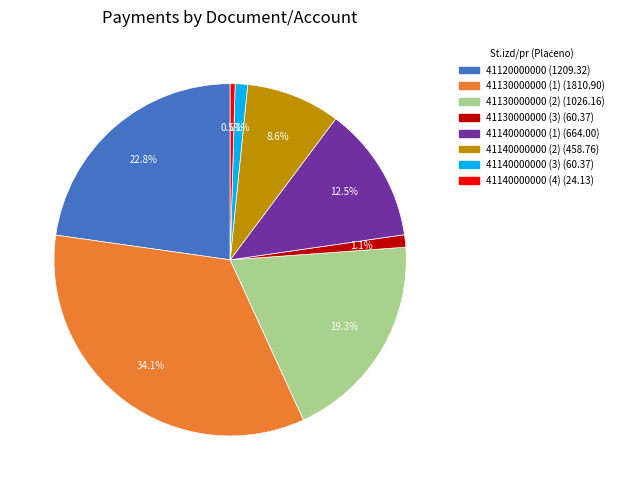

To the nearest percent, what is the difference between the largest and smallest slice percentages?

34%